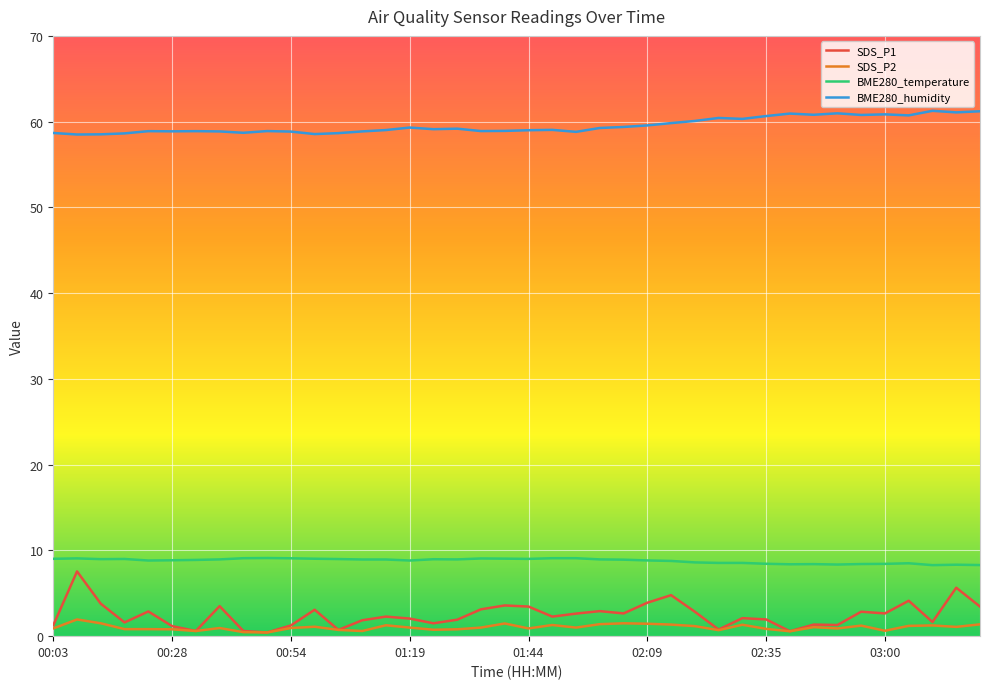

Which series has the largest range (max minus min)?

SDS_P1